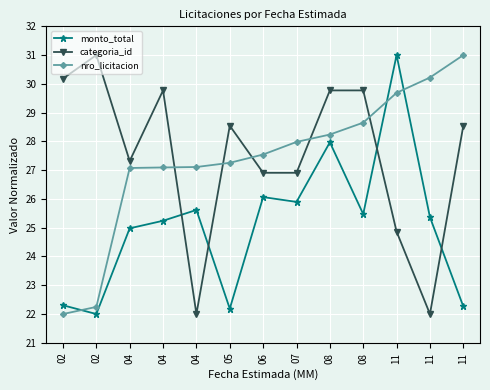

Reading right to left, what are all the values shown in this chart?

monto_total: 22.3	25.4	31.0	25.5	28.0	25.9	26.1	22.2	25.6	25.2	25.0	22.0	22.3
categoria_id: 28.5	22.0	24.9	29.8	29.8	26.9	26.9	28.5	22.0	29.8	27.3	31.0	30.2
nro_licitacion: 31.0	30.2	29.7	28.7	28.2	28.0	27.5	27.3	27.1	27.1	27.1	22.2	22.0